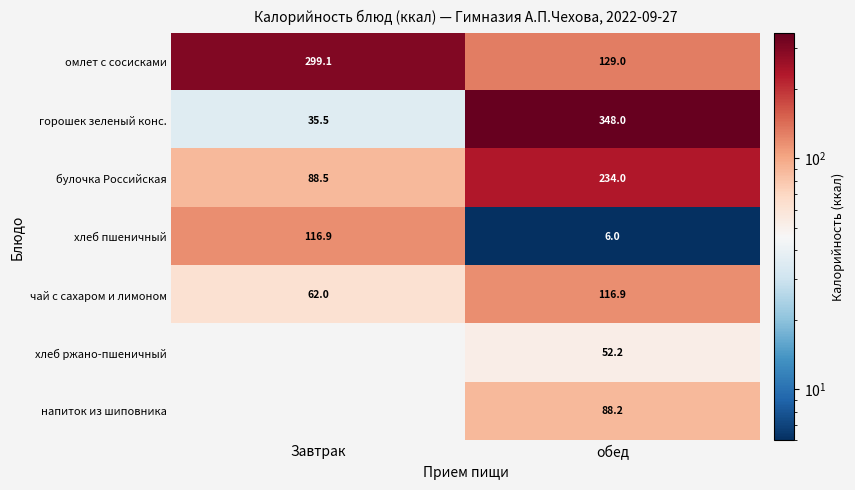

List the labels in order of омлет с сосисками value, largest first.

Завтрак, обед